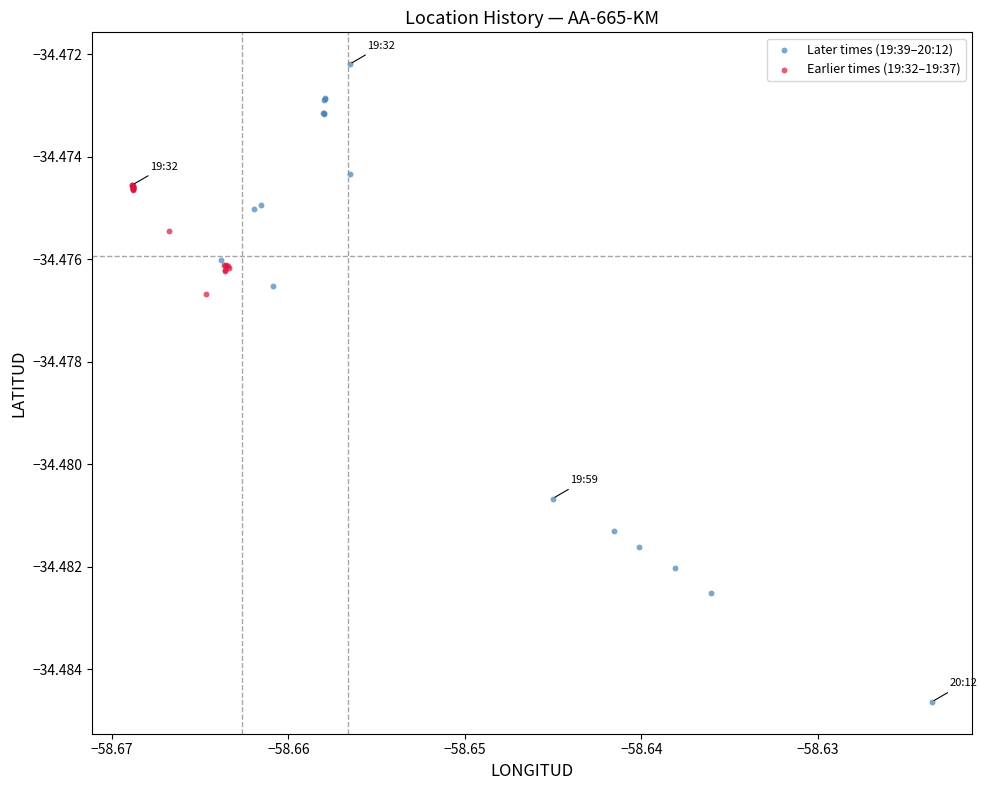

Which series has the largest Y range (max minus min)?

Later times (19:39–20:12)